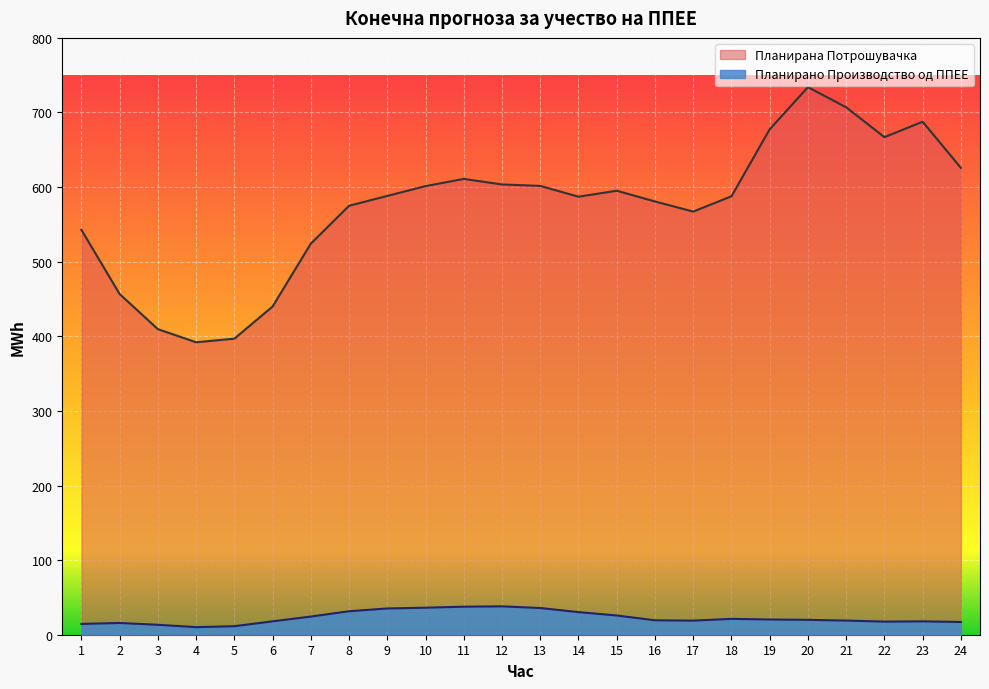

Reading left to right, what are all the values shown in this chart?

Планирано Производство од ППЕЕ: 14.5	15.7	13.3	10.1	11.4	17.9	24.3	31.5	35.2	36.2	37.6	38.0	35.8	30.3	25.8	19.3	18.9	21.3	20.4	20.0	19.0	17.6	17.9	17.1
Планирана Потрошувачка: 542.8	456.6	409.6	392.0	396.9	439.9	524.2	575.0	588.2	601.3	611.0	603.5	601.6	587.1	595.1	580.7	567.2	587.7	677.5	734.0	707.0	666.9	687.6	625.8